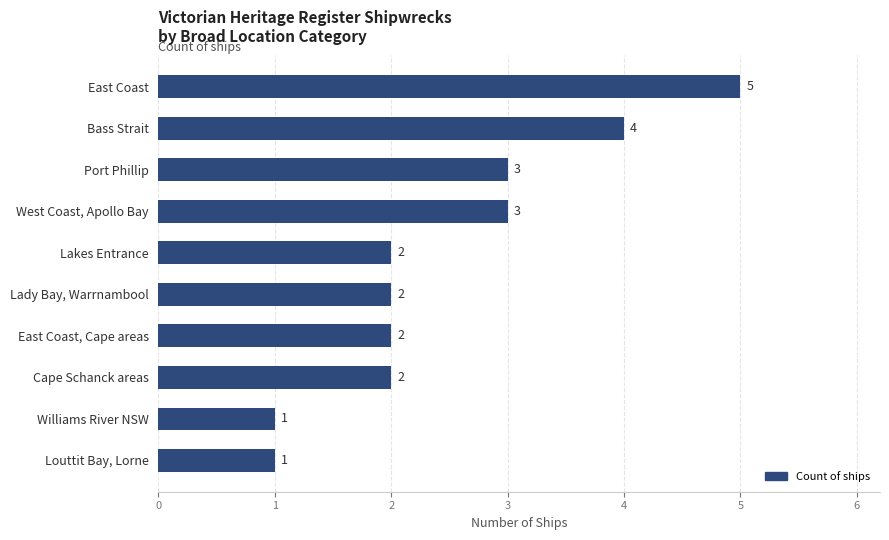

What is the greatest value displayed?

5